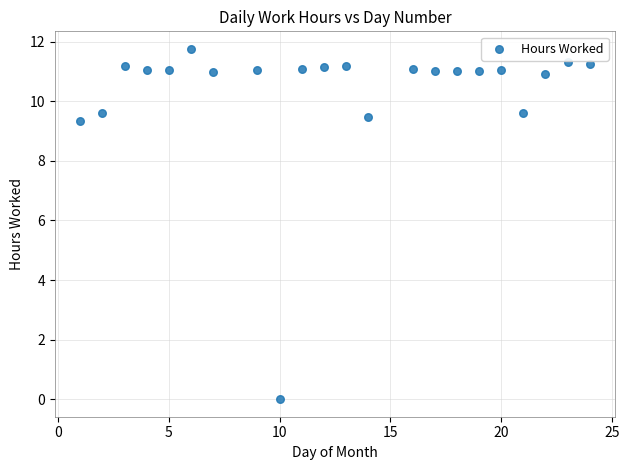

What is the range of X values (max minus min)?

23.0